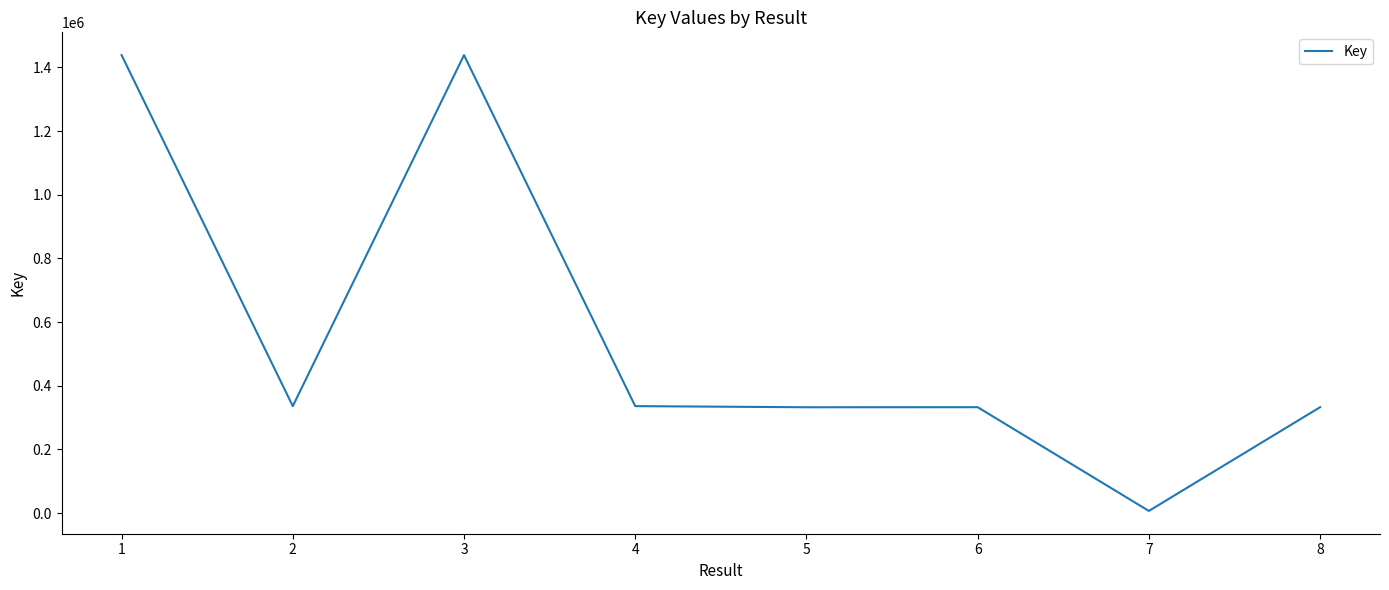

The value at 8 is 597057. True or false?

False